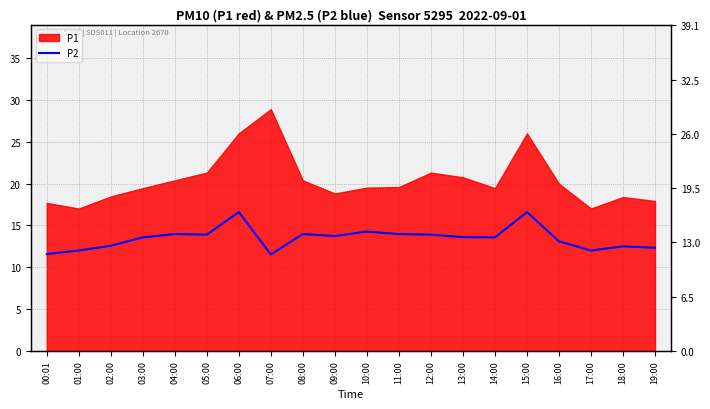

Where is the first local maximum?

04:00